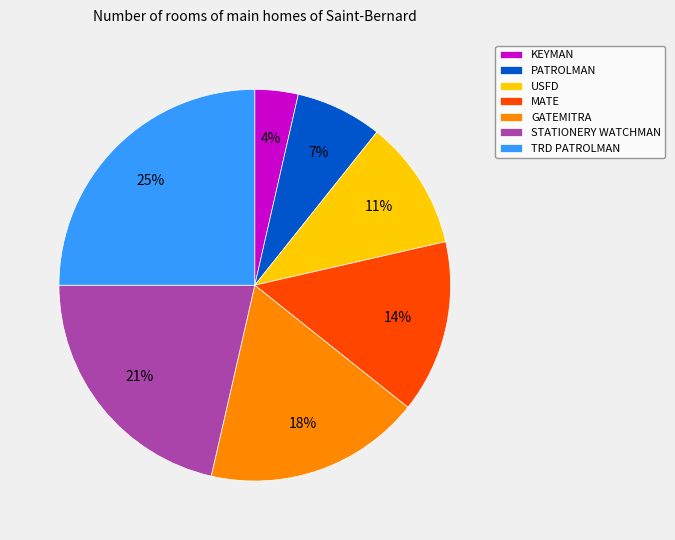

Rank the categories by value from lowest to highest.

KEYMAN, PATROLMAN, USFD, MATE, GATEMITRA, STATIONERY WATCHMAN, TRD PATROLMAN